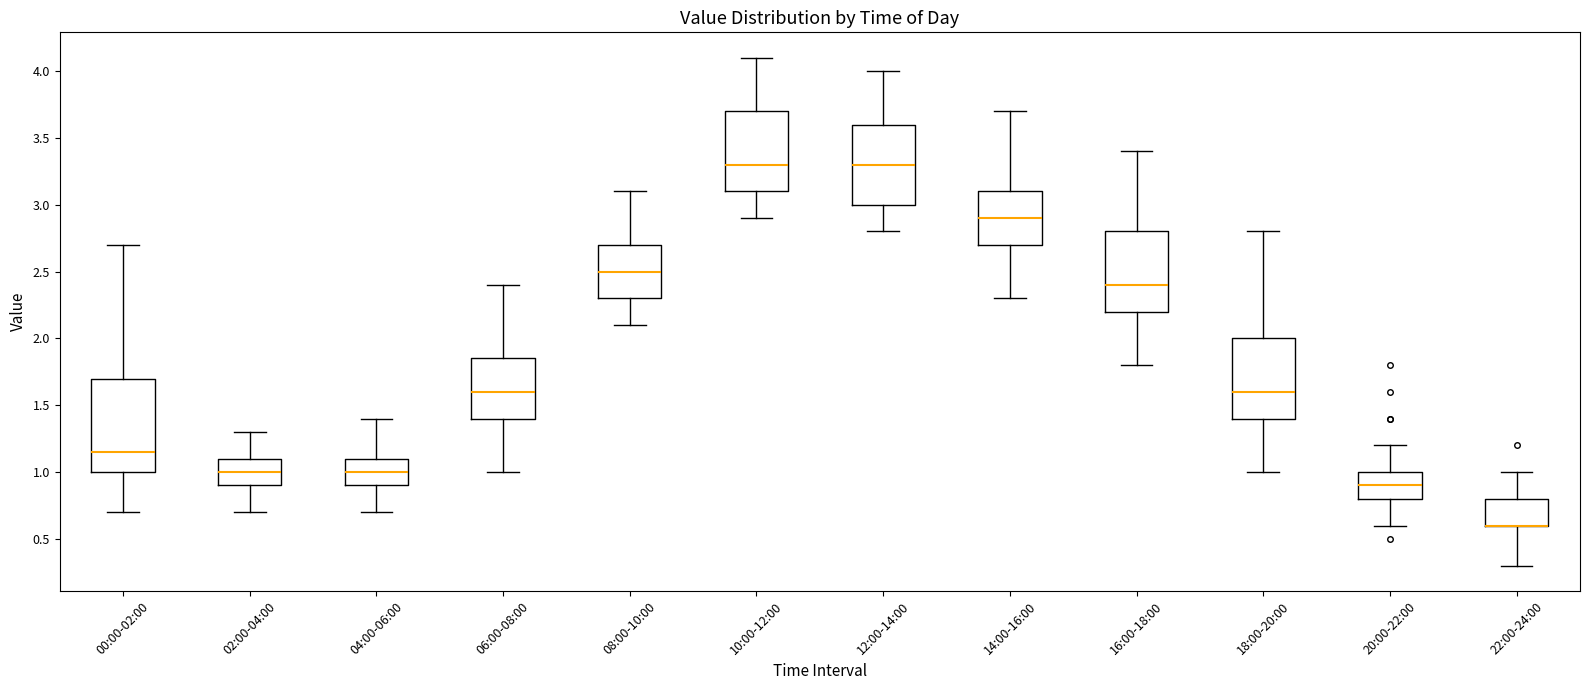

Reading left to right, transcribe this box plot: for each box, give where its median line is, the range the box spans, and where its two whiskers end, as read against the y-axis. The values are not printed on the chart, so give them approximately, as read against the axis.

00:00-02:00: median 1.15, box 1.00 to 1.70, whiskers 0.70 to 2.70
02:00-04:00: median 1.00, box 0.90 to 1.10, whiskers 0.70 to 1.30
04:00-06:00: median 1.00, box 0.90 to 1.10, whiskers 0.70 to 1.40
06:00-08:00: median 1.60, box 1.40 to 1.85, whiskers 1.00 to 2.40
08:00-10:00: median 2.50, box 2.30 to 2.70, whiskers 2.10 to 3.10
10:00-12:00: median 3.30, box 3.10 to 3.70, whiskers 2.90 to 4.10
12:00-14:00: median 3.30, box 3.00 to 3.60, whiskers 2.80 to 4.00
14:00-16:00: median 2.90, box 2.70 to 3.10, whiskers 2.30 to 3.70
16:00-18:00: median 2.40, box 2.20 to 2.80, whiskers 1.80 to 3.40
18:00-20:00: median 1.60, box 1.40 to 2.00, whiskers 1.00 to 2.80
20:00-22:00: median 0.90, box 0.80 to 1.00, whiskers 0.60 to 1.20
22:00-24:00: median 0.60 (drawn on the box's lower edge), box 0.60 to 0.80, whiskers 0.30 to 1.00